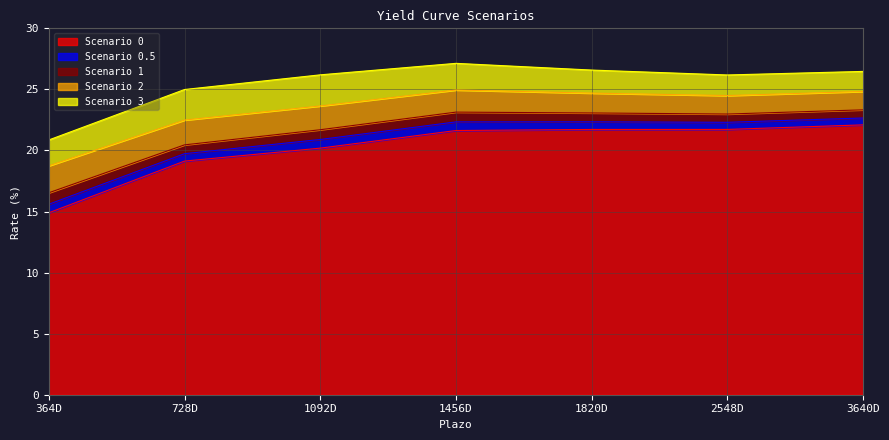

What is the label of the 3rd point from the left?

1092D